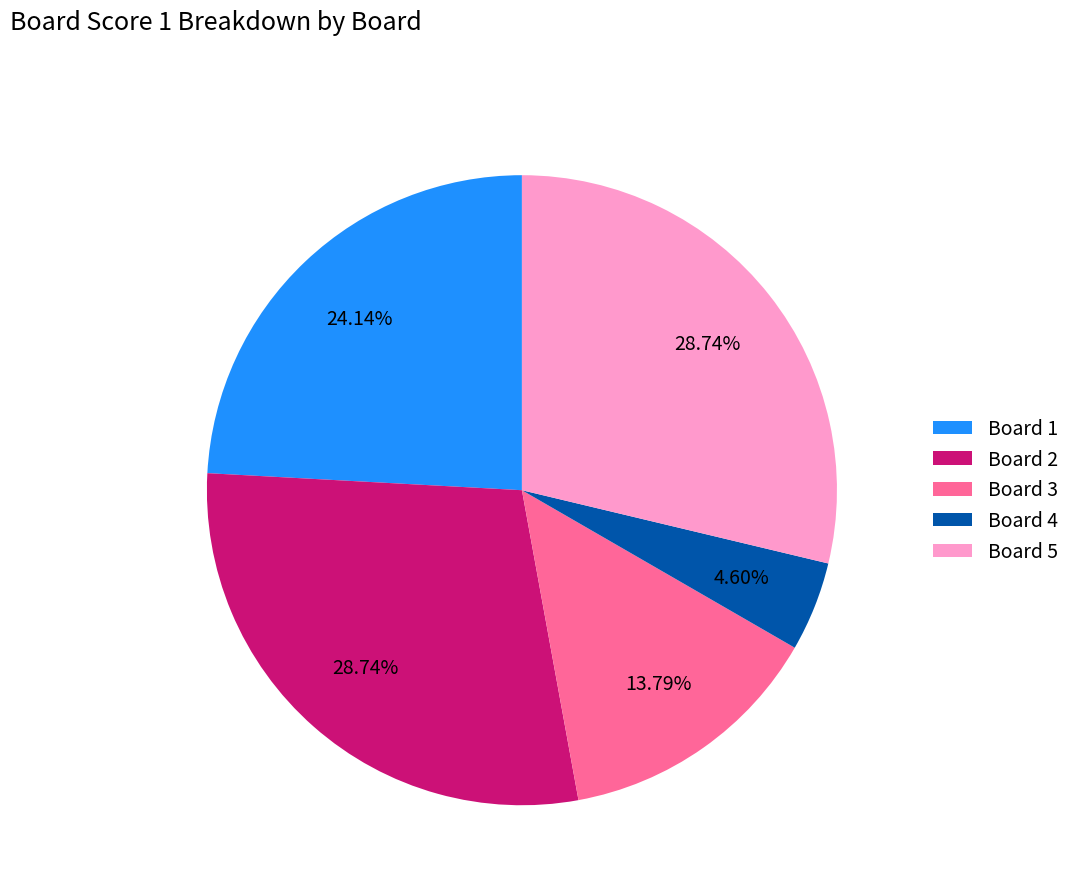

What is the ratio of the value at Board 3 to the value at Board 2?

0.5